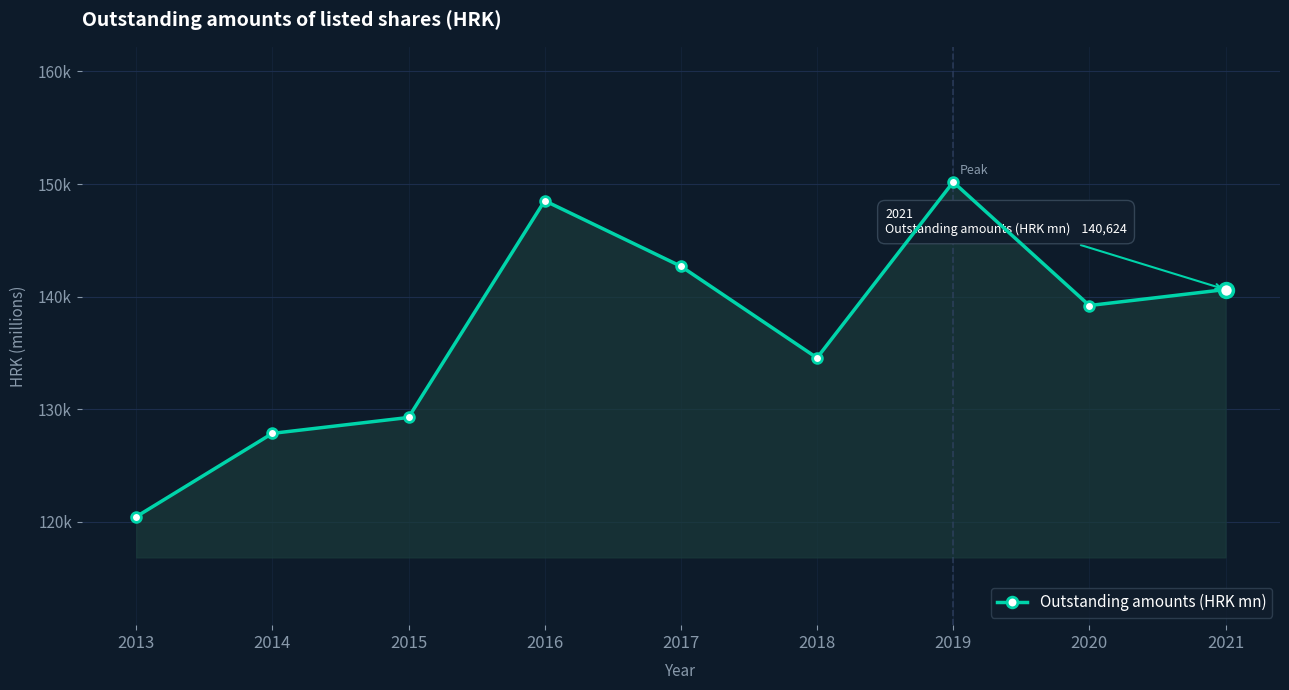

What is the change in value from 2018 to 2020?

+4654